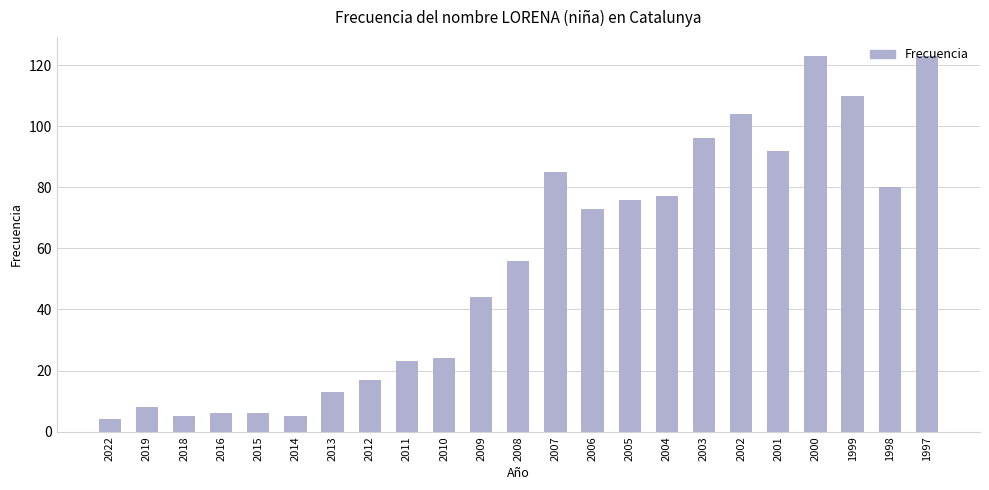

How many bars are there in total?

23